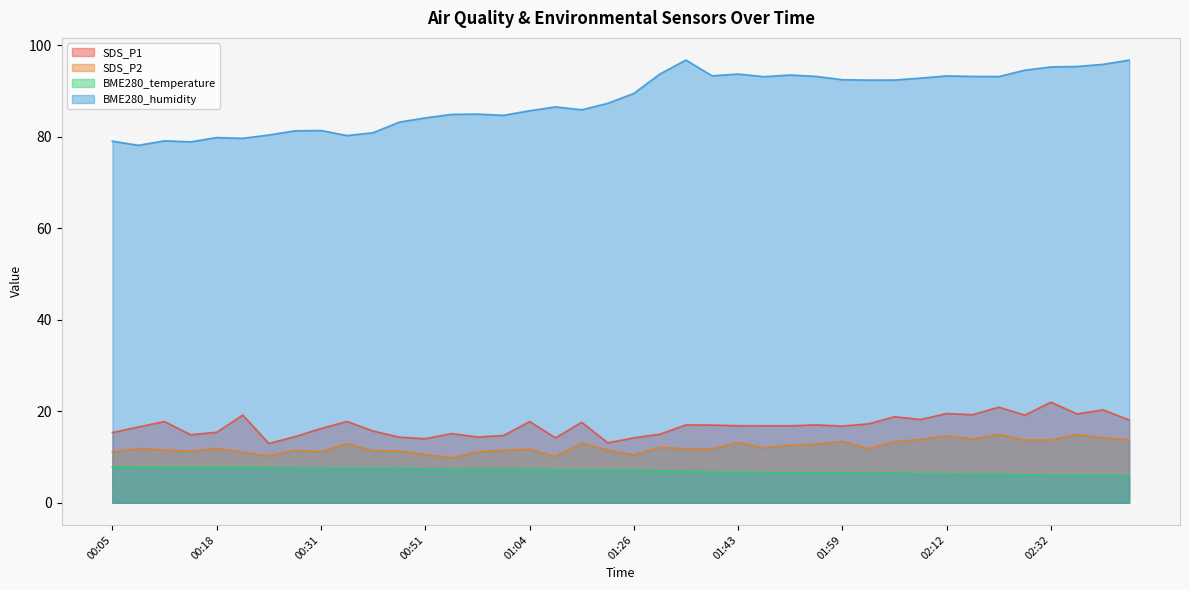

What is the difference between the maximum and second lowest values in the SDS_P1 series?

8.9